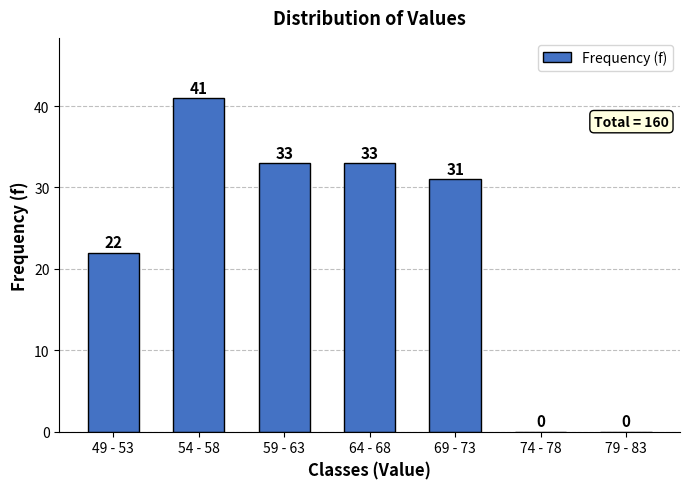

Reading left to right, what are all the values shown in this chart?

49 - 53=22	54 - 58=41	59 - 63=33	64 - 68=33	69 - 73=31	74 - 78=0	79 - 83=0